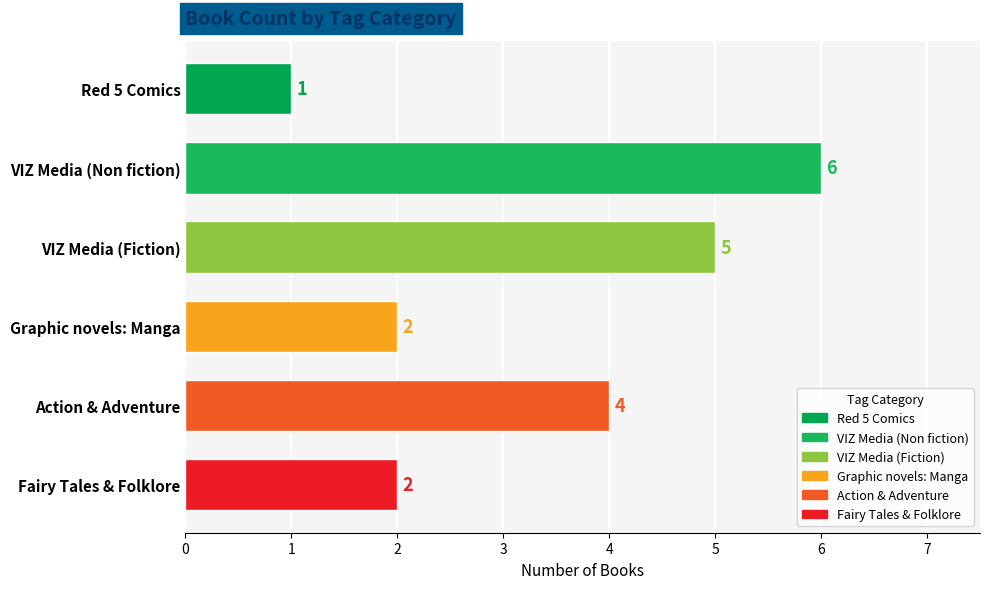

Is it true that the value at Fairy Tales & Folklore is 1?

False